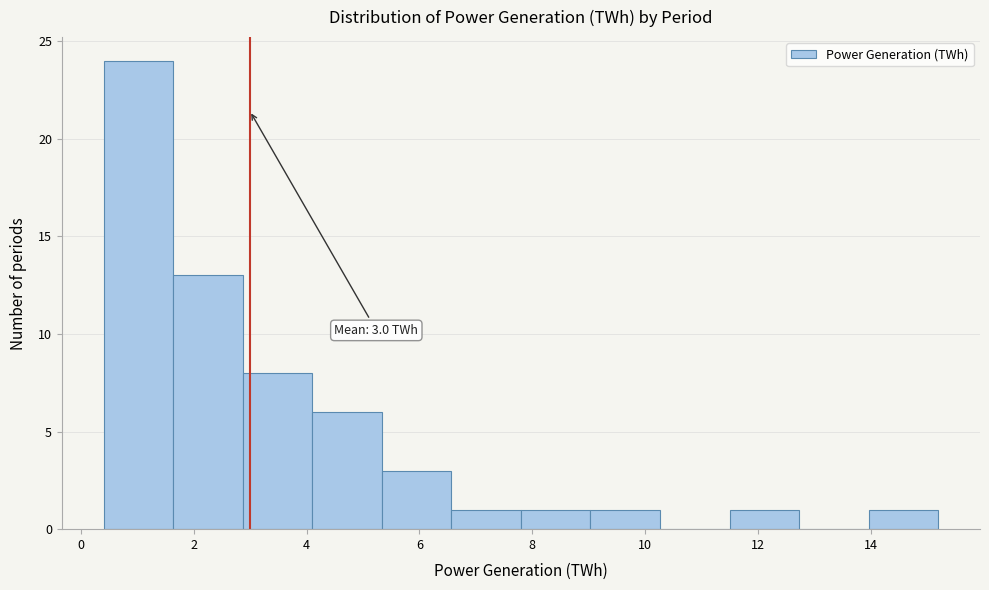

Which range on the x-axis has the tallest bar?

0.4 to 1.6